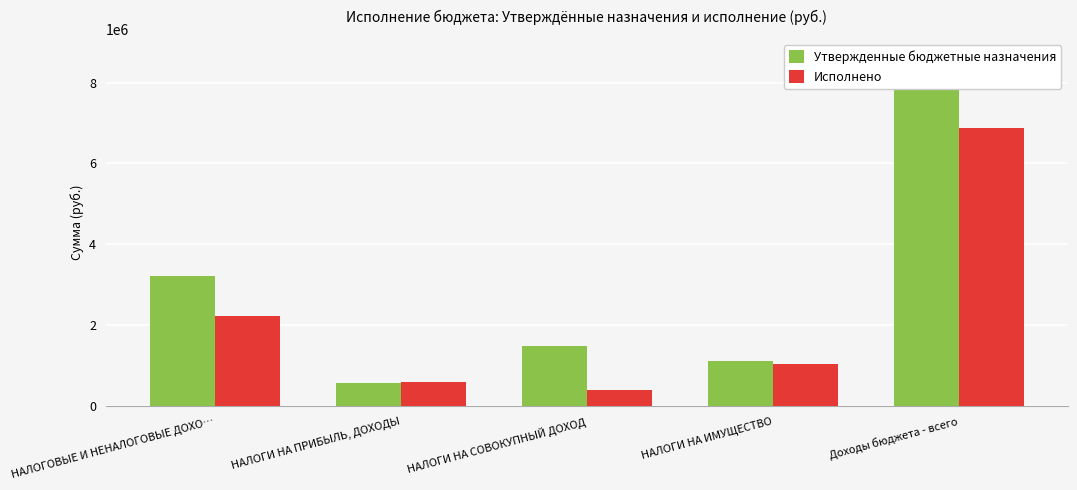

What value does the Исполнено series have at НАЛОГИ НА ИМУЩЕСТВО?

1050346.8